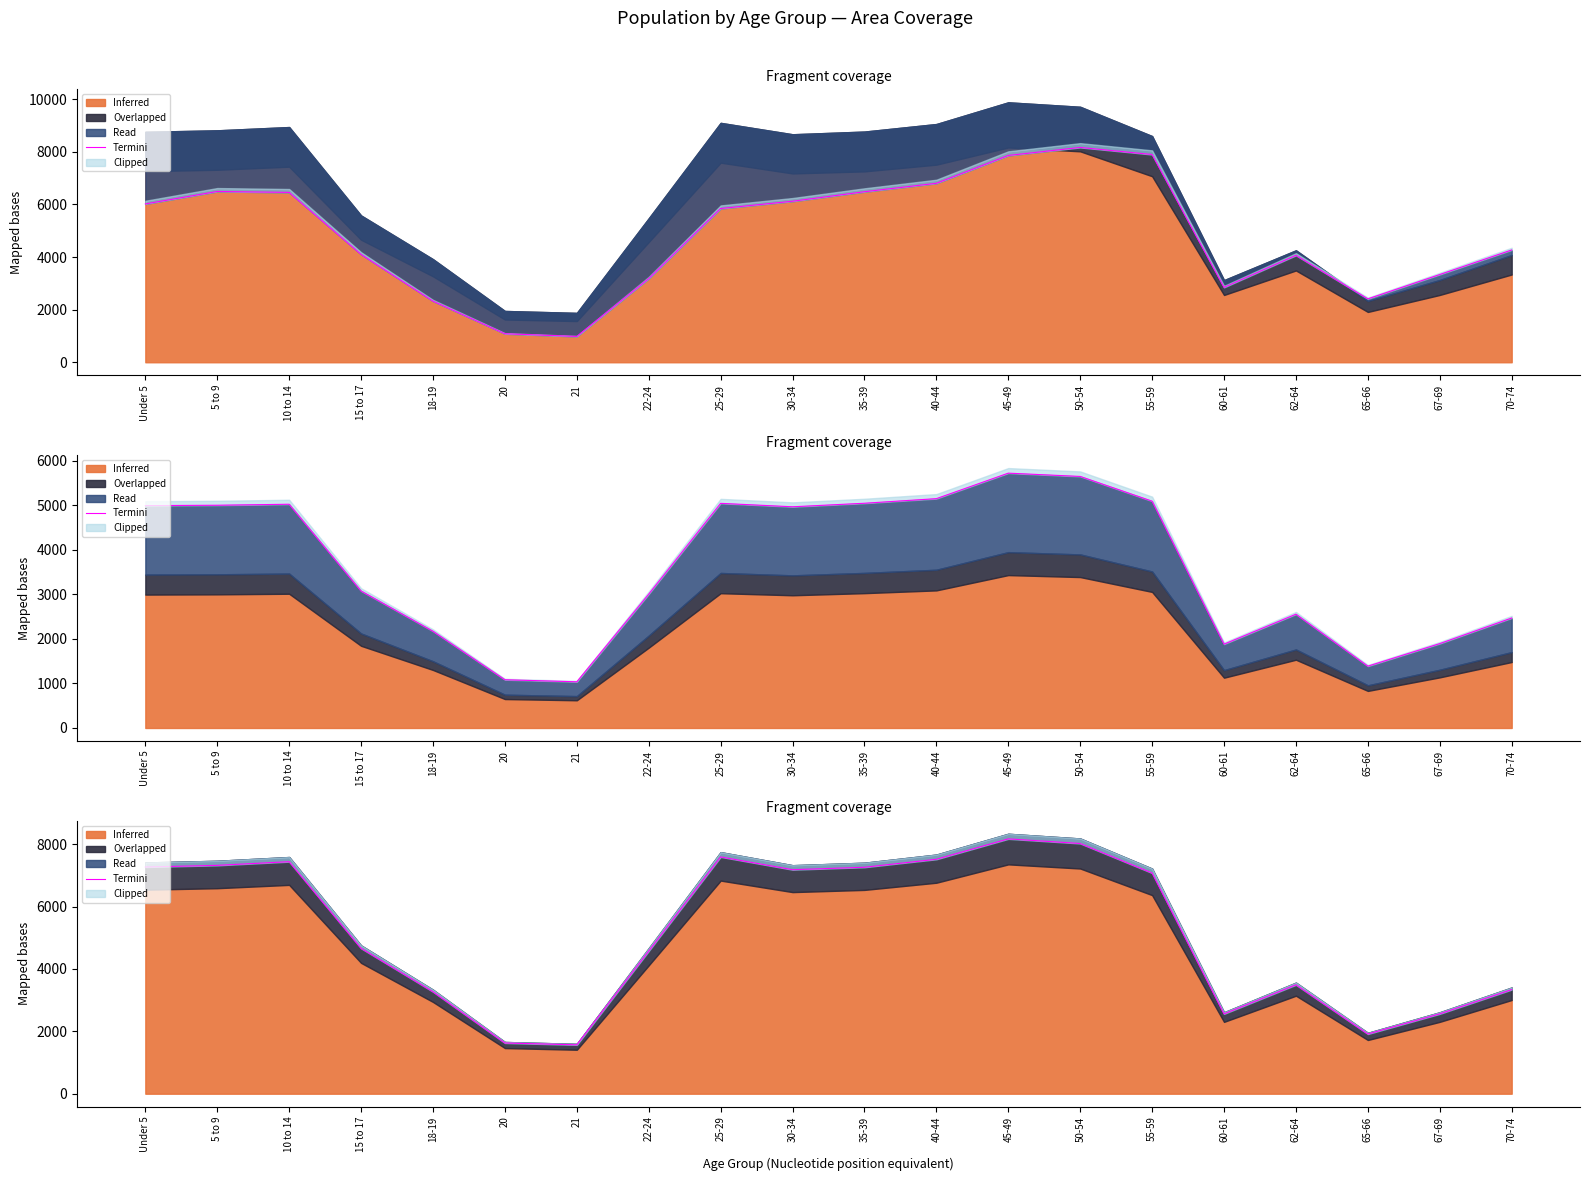

What is the smallest value displayed?

1566.2